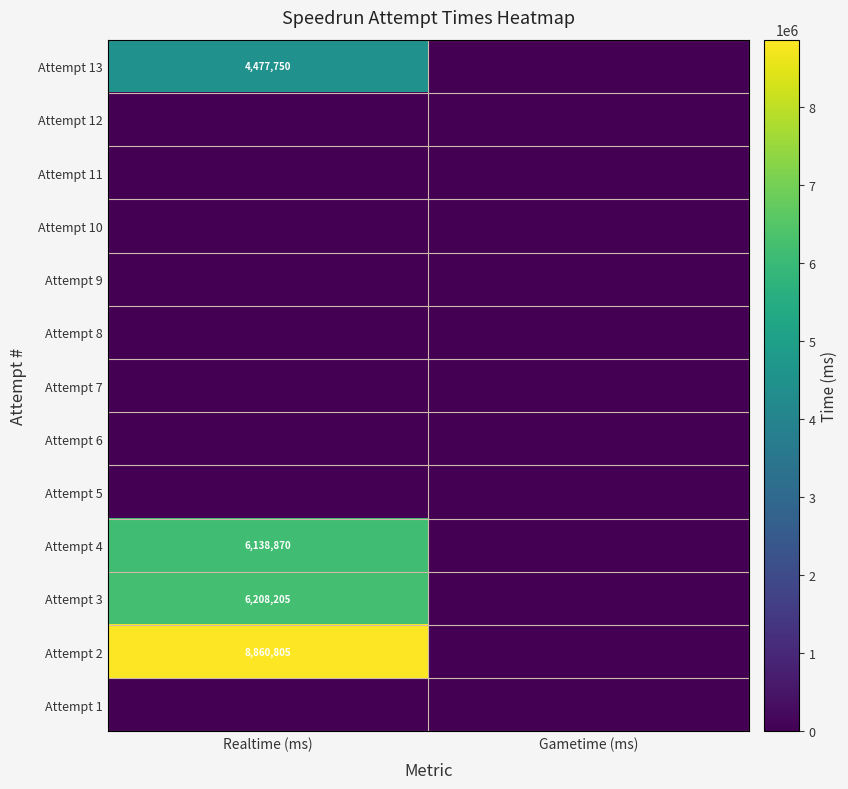

True or false: Attempt 3 has a value of 3309804 at Realtime (ms).

False